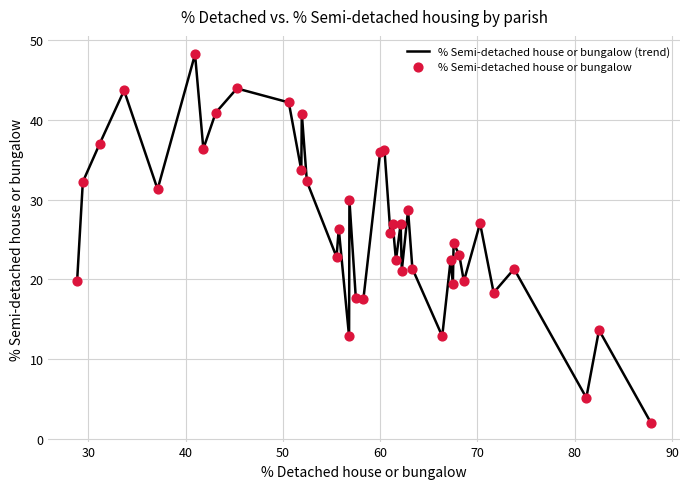

What is the greatest value displayed?

48.2